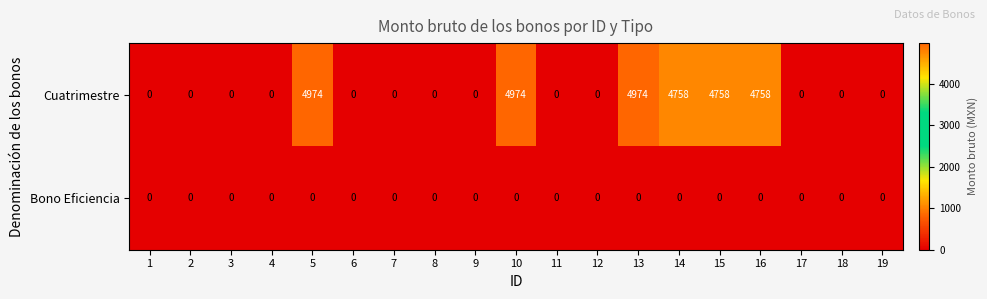

Is it true that Cuatrimestre equals -2077 at 2?

False